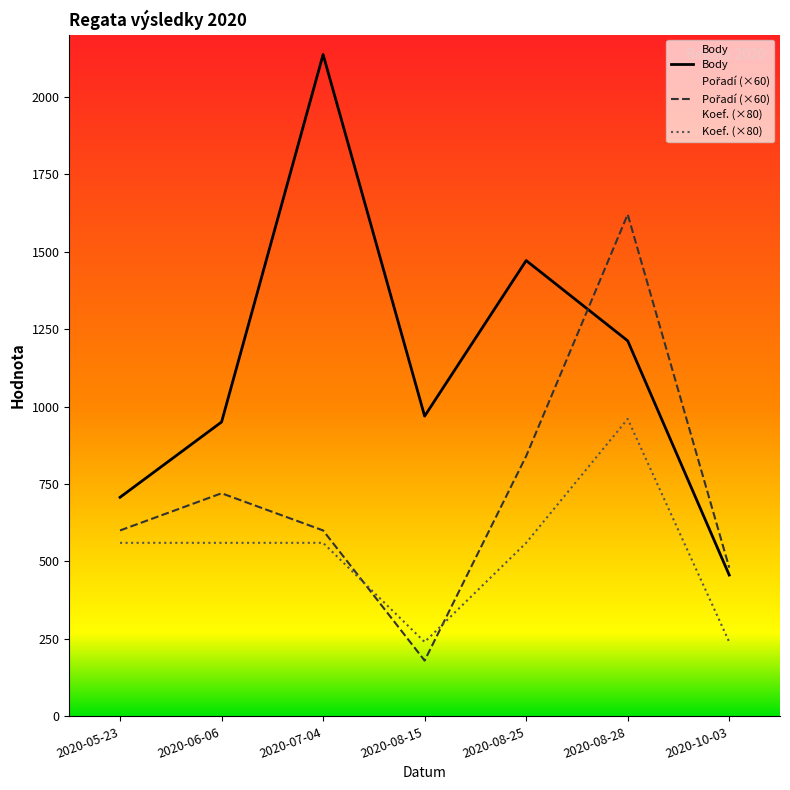

Between 2020-08-28 and 2020-10-03, which is larger?

2020-08-28